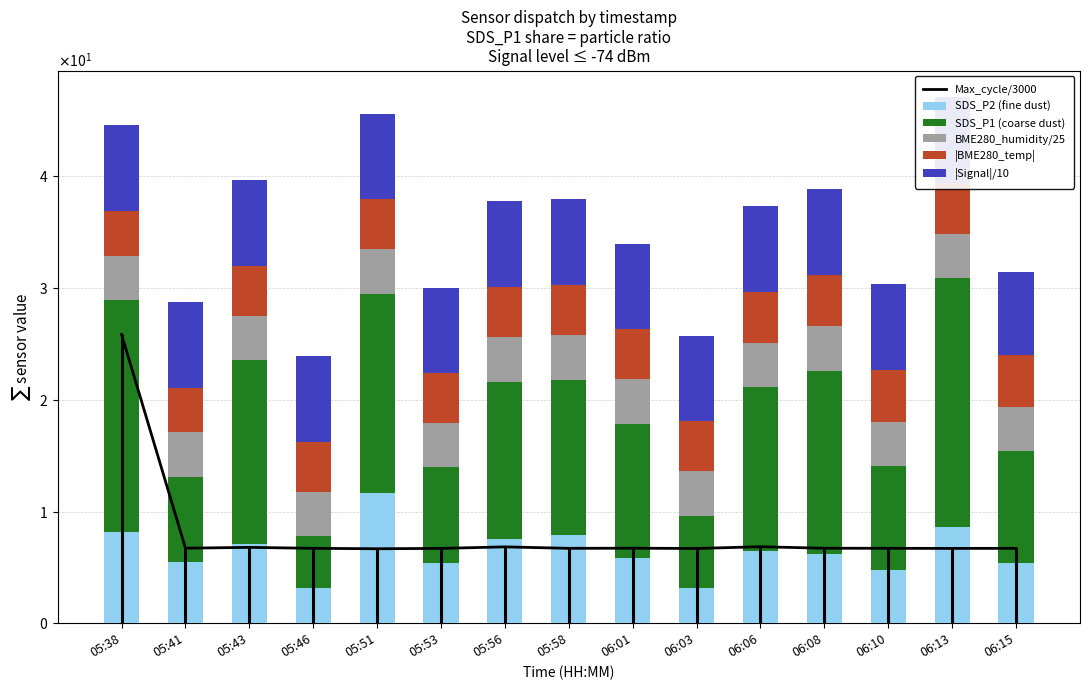

What is the difference between the maximum and minimum values in the Max_cycle/3000 series?

19.2